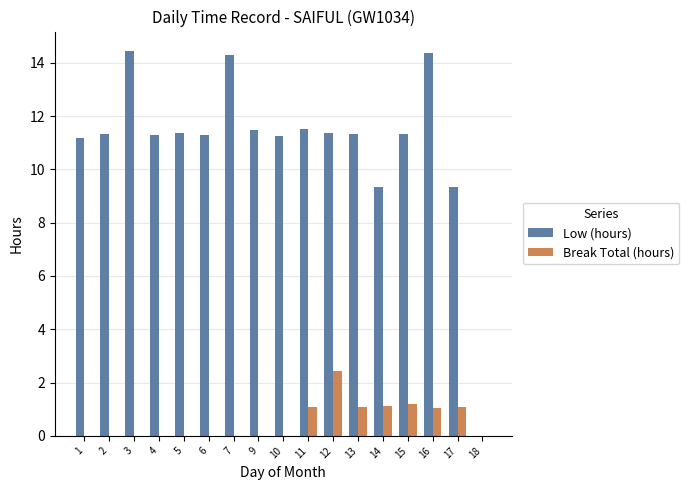

Which series has the largest total across all categories?

Low (hours)